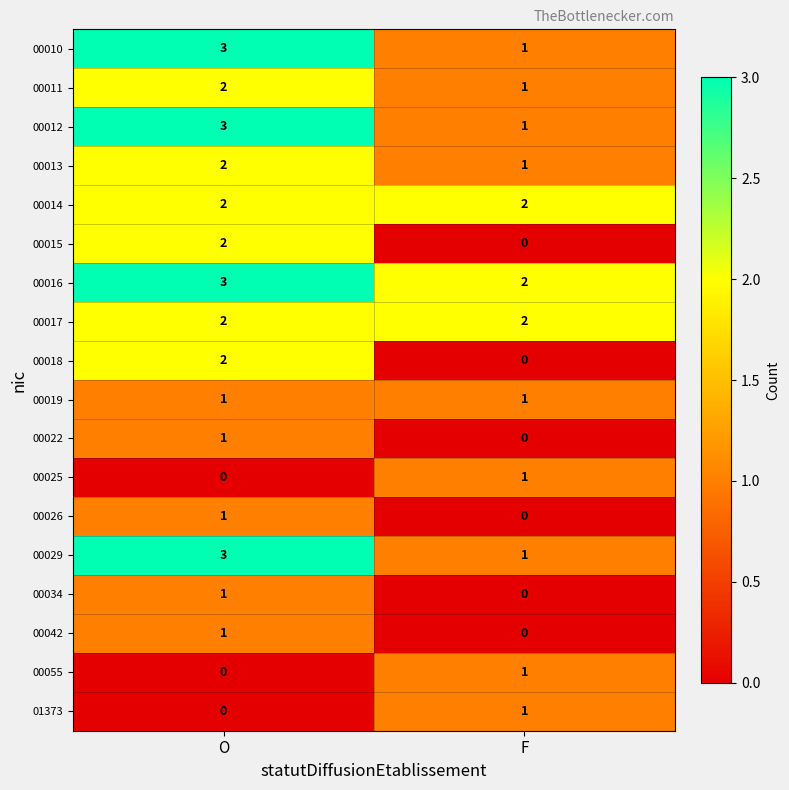

The 00025 series shows 1 at O. True or false?

False